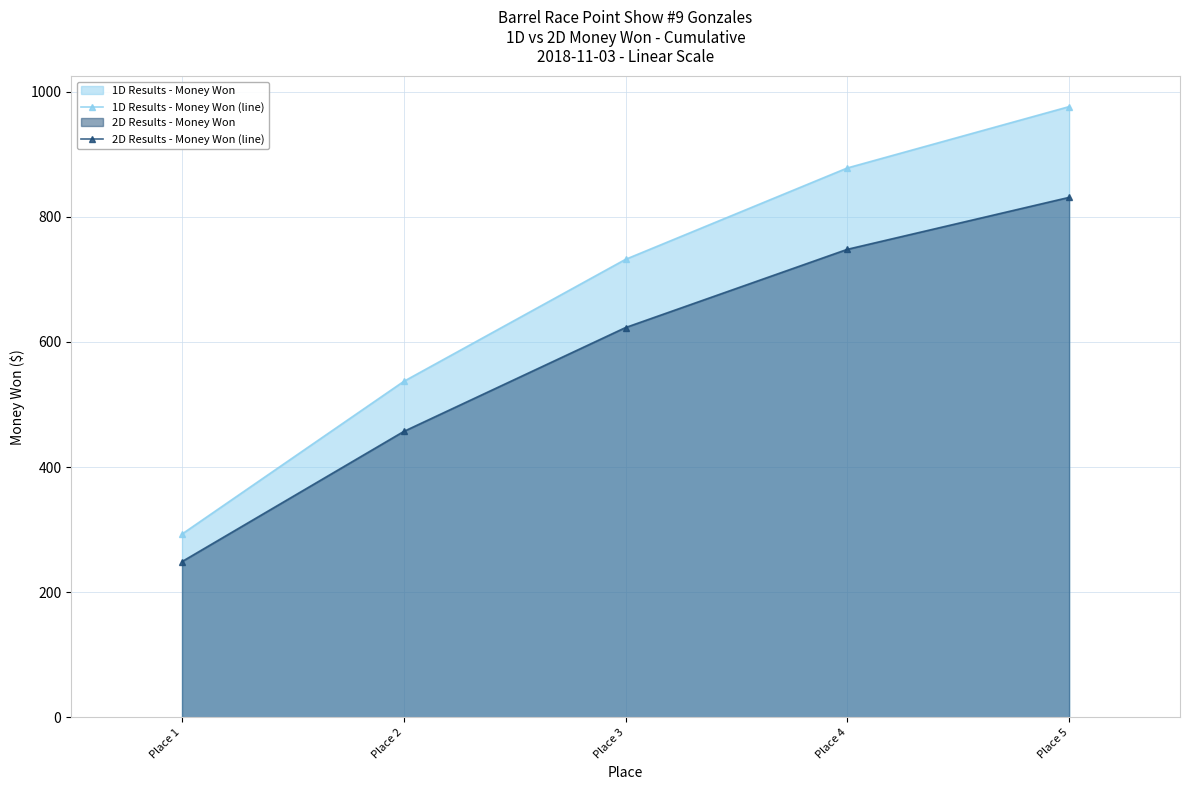

Which has a higher value, Place 2 or Place 4?

Place 4